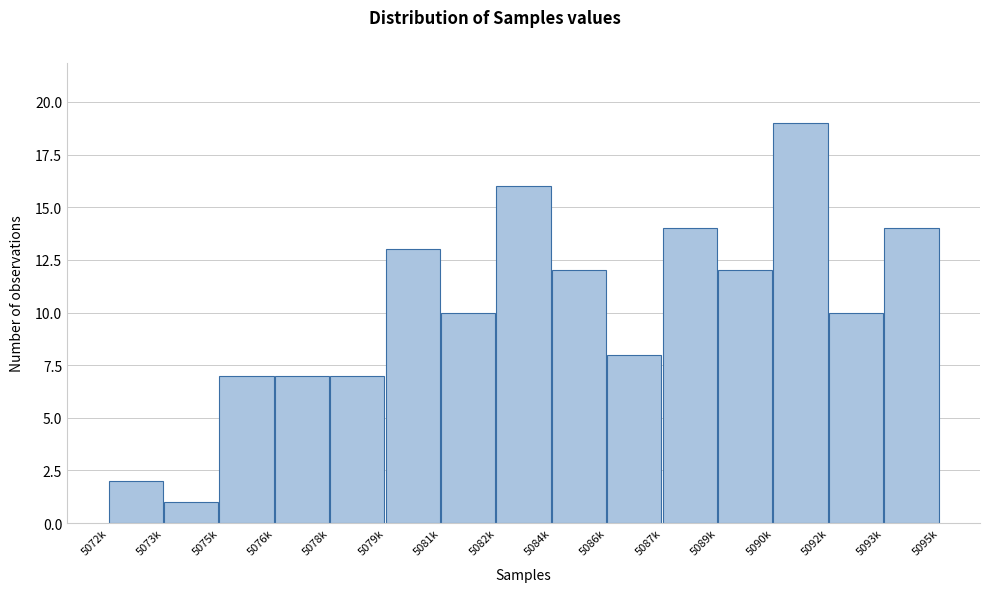

Reading left to right, list all the values displayed in this chart.

5072k=2	5073k=1	5075k=7	5076k=7	5078k=7	5079k=13	5081k=10	5082k=16	5084k=12	5086k=8	5087k=14	5089k=12	5090k=19	5092k=10	5093k=14